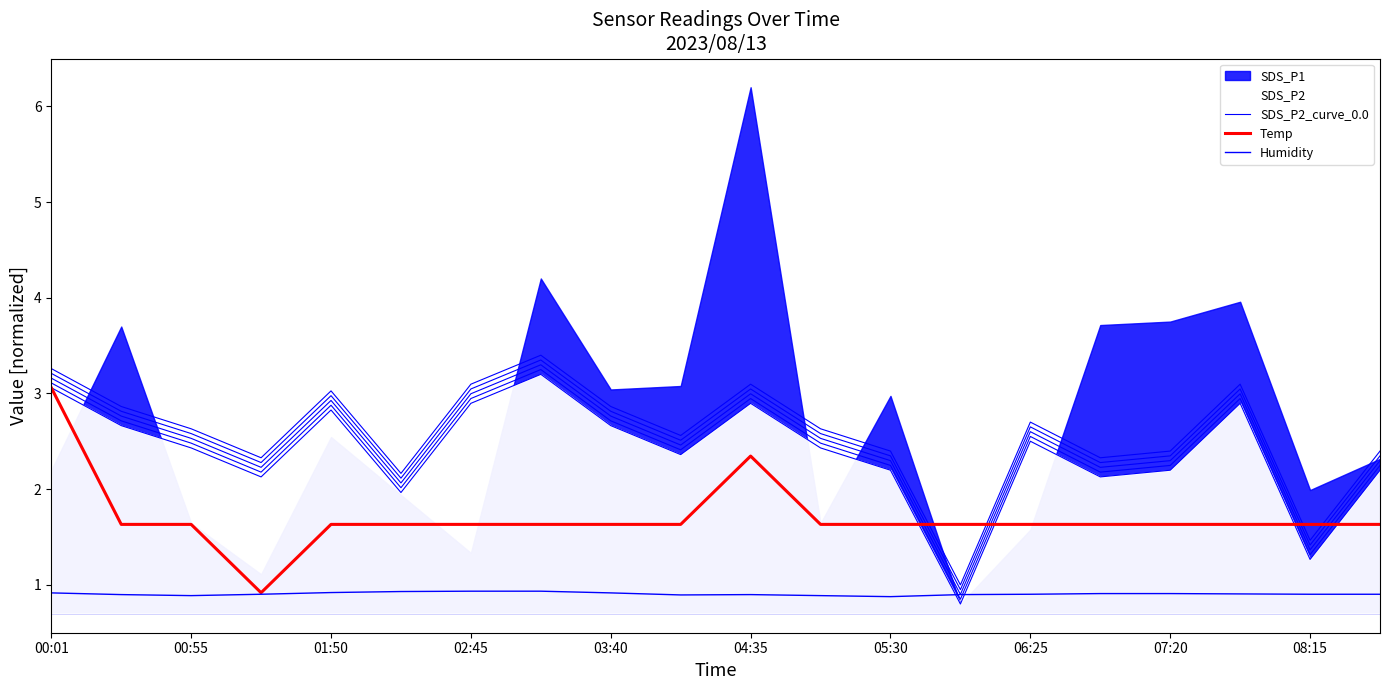

What is the sum of all SDS_P2_curve_0.0 values?

47.7